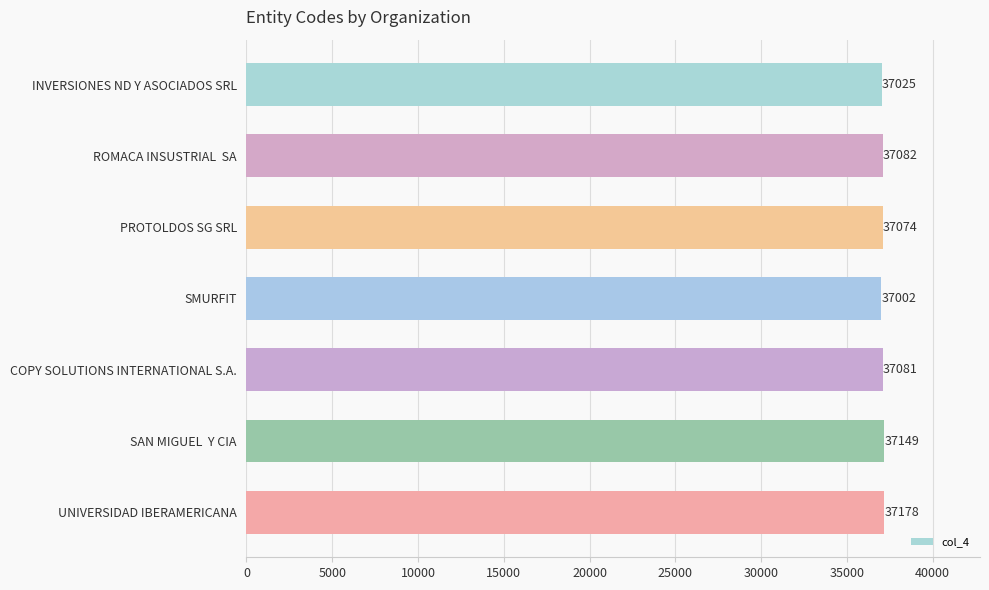

Reading bottom to top, extract all data points from this chart.

37178	37149	37081	37002	37074	37082	37025